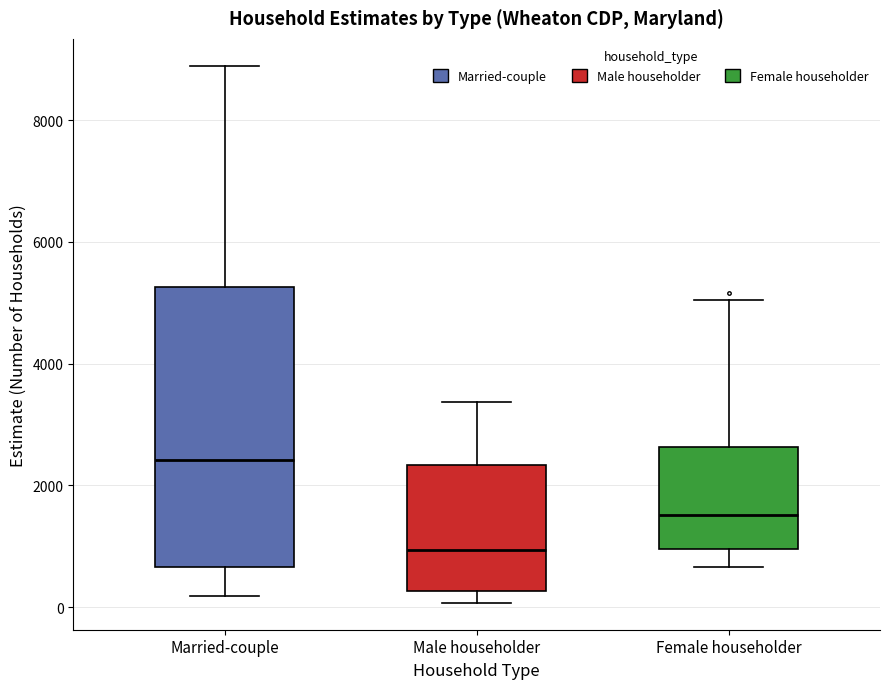

Reading left to right, transcribe this box plot: for each box, give where its median line is, the range the box spans, and where its two whiskers end, as read against the y-axis. The values are not printed on the chart, so give them approximately, as read against the axis.

Married-couple: median 2400, box 600 to 5200, whiskers 200 to 8800
Male householder: median 1000, box 200 to 2400, whiskers 0 to 3400
Female householder: median 1600, box 1000 to 2600, whiskers 600 to 5000